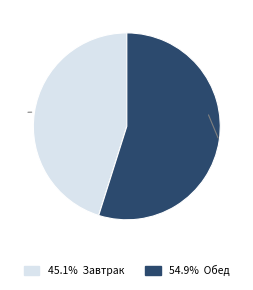

Does any single category account for the majority?

Yes